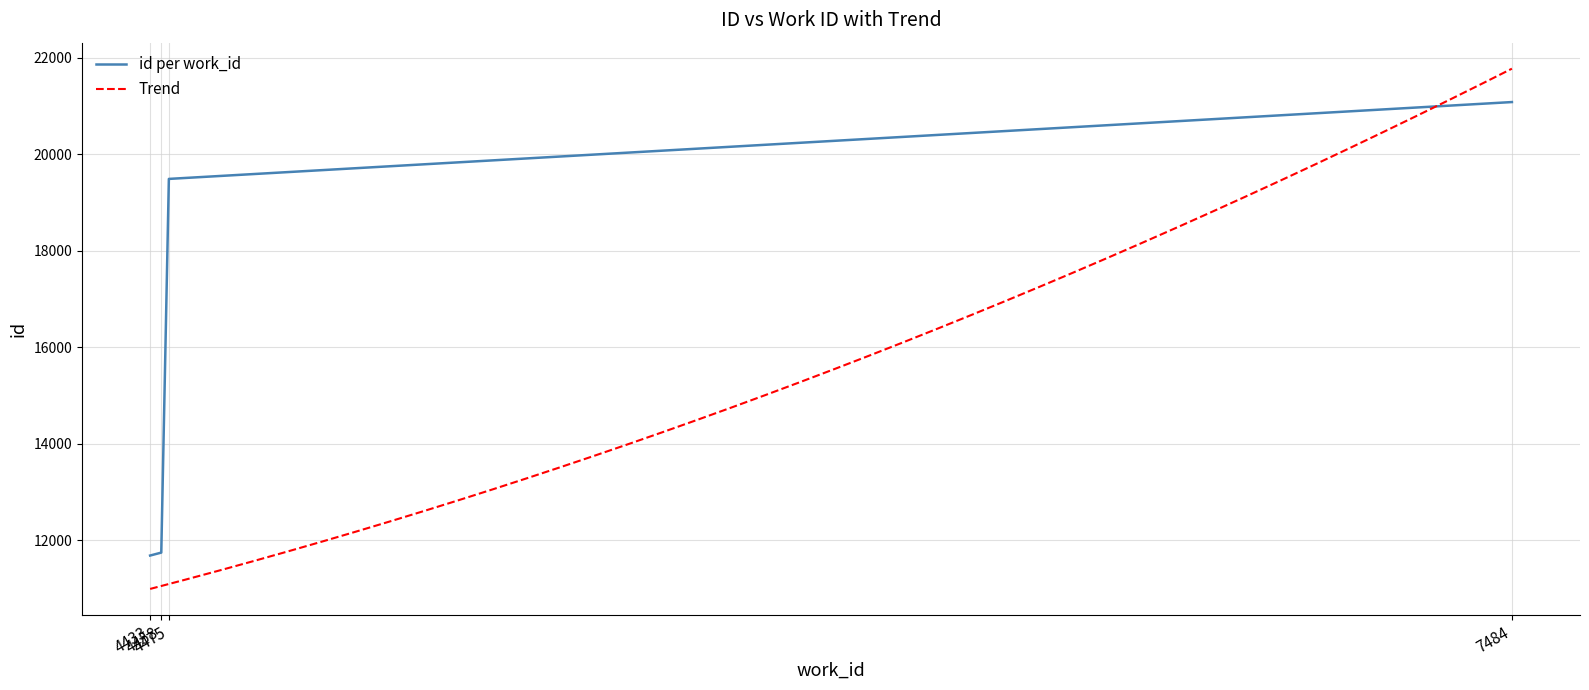

What is the maximum value for id per work_id?

21081.0